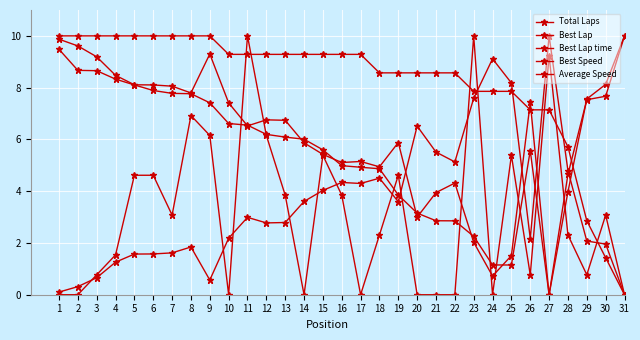

How many lines are shown in the chart?

5